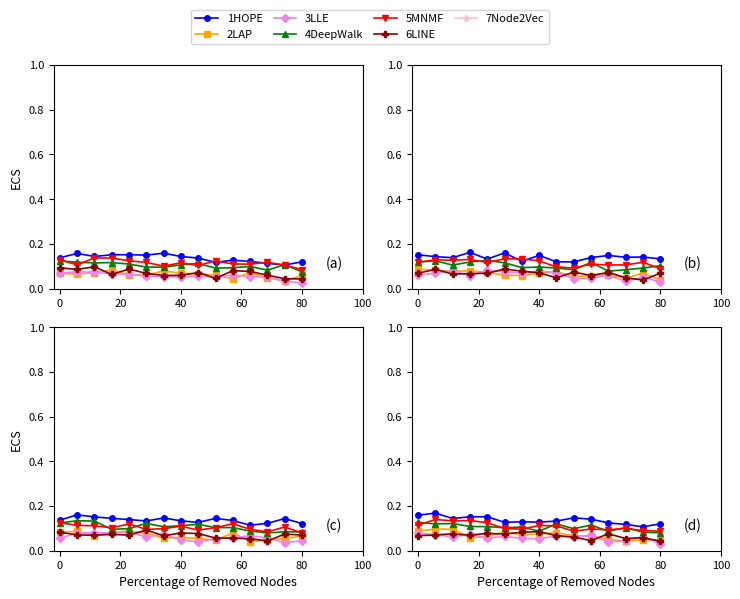

The value of 1HOPE at 8 is 0.1. True or false?

True